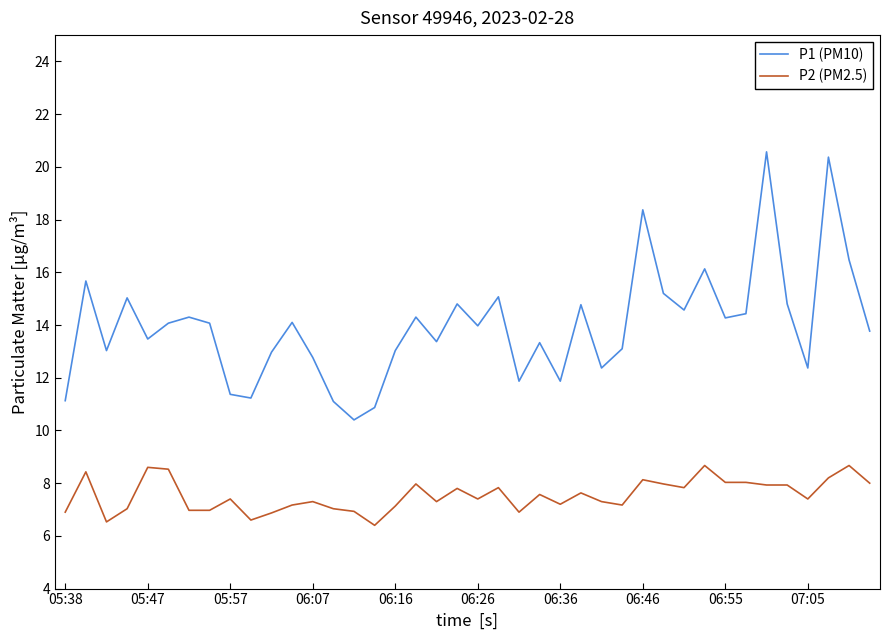

What is the difference between the maximum and minimum values in the P2 (PM2.5) series?

2.3